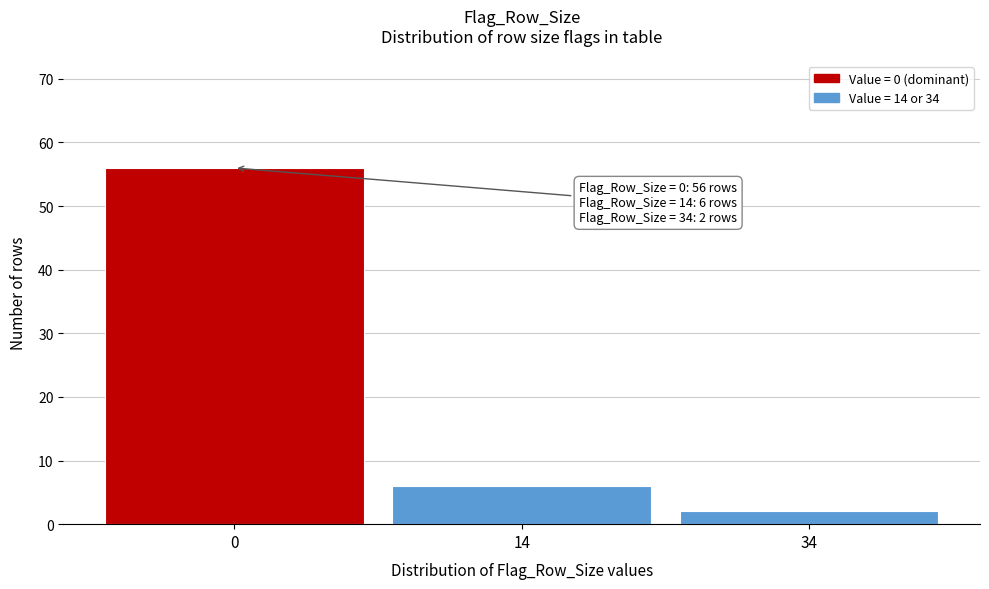

Reading right to left, list all the values displayed in this chart.

2	6	56